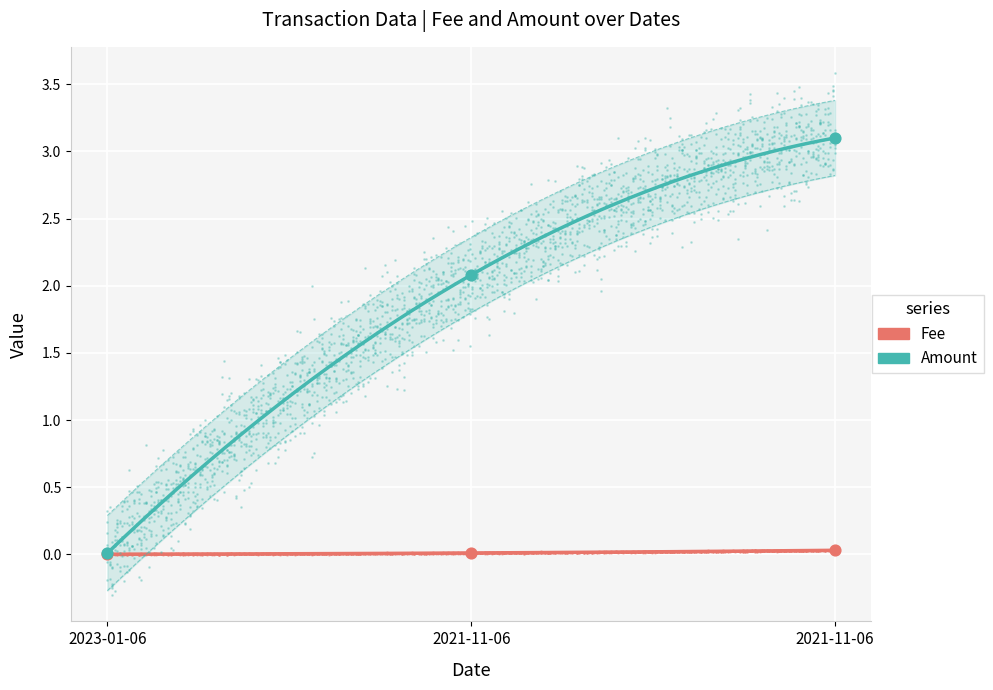

At how many categories does at least one series exceed 2?

2